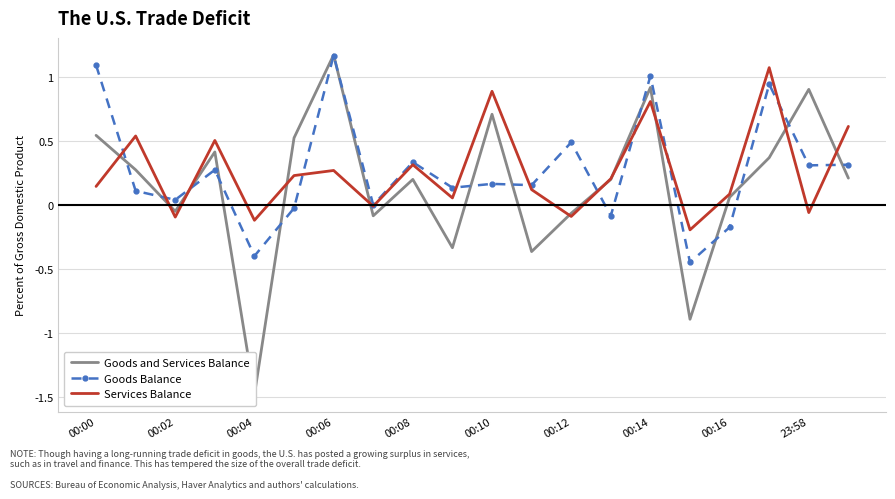

At which label does Goods Balance reach its peak?

00:06